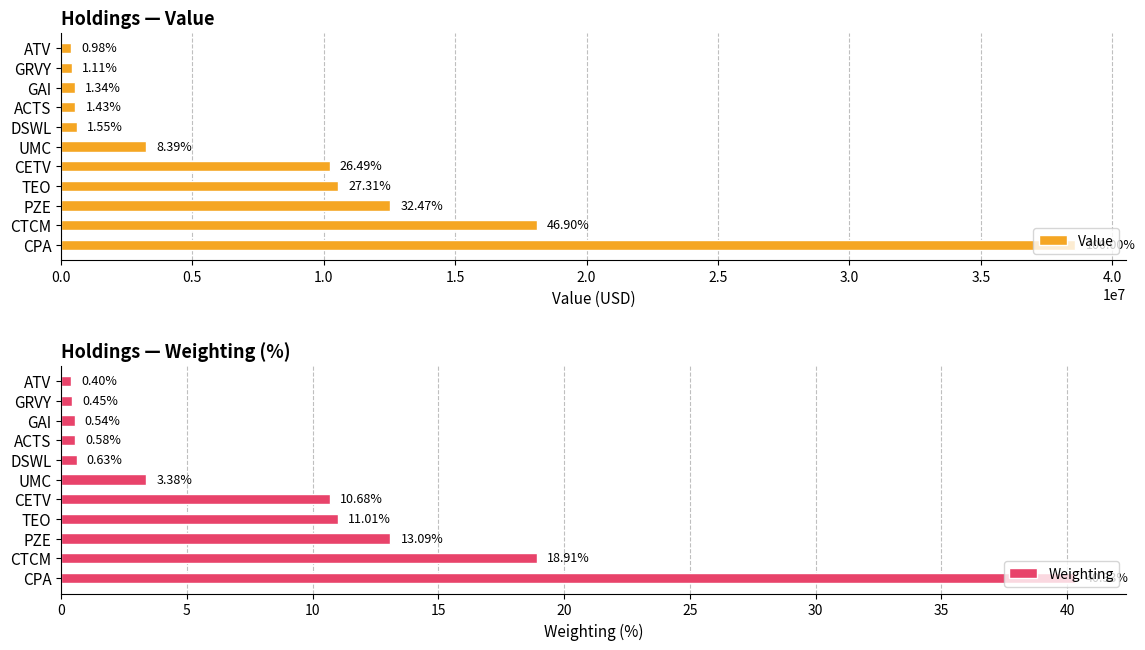

What is the difference between the second highest and minimum values in the Weighting series?

18.5